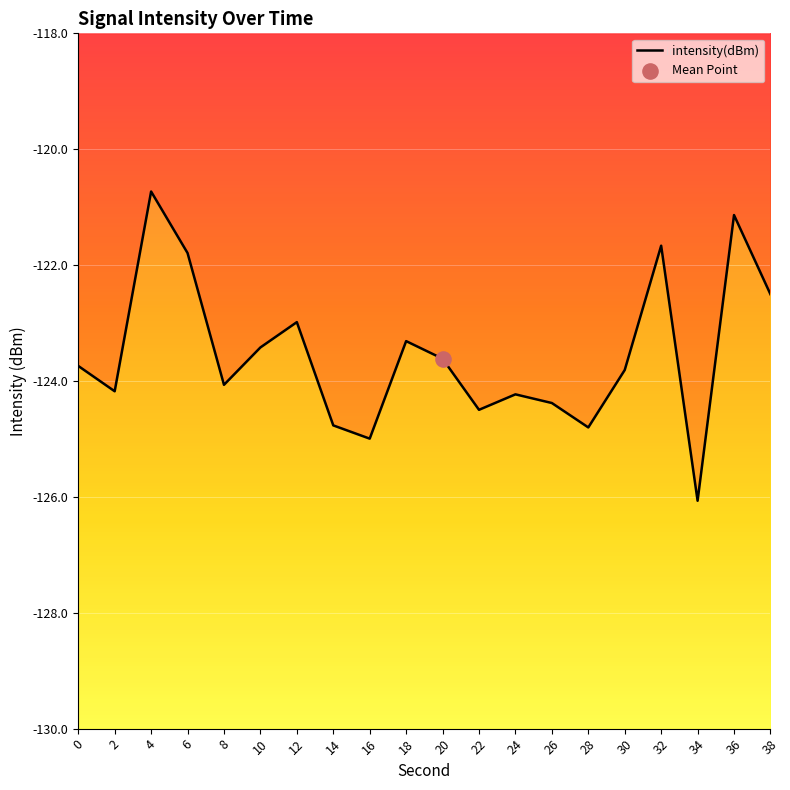

What is the change in value from 14 to 34?

-1.3